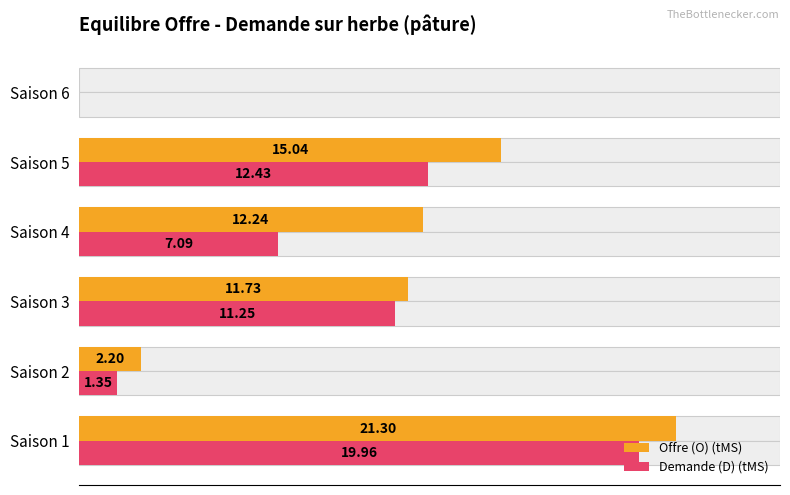

Reading left to right, extract all data points from this chart.

Offre (O) (tMS): 21.3	2.2	11.7	12.2	15.0	0.0
Demande (D) (tMS): 20.0	1.4	11.3	7.1	12.4	0.0